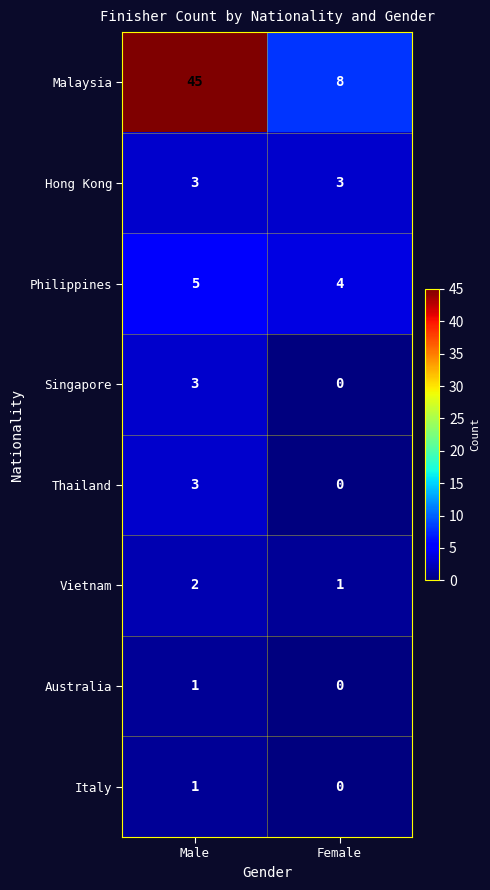

Rank the categories by Vietnam value from highest to lowest.

Male, Female